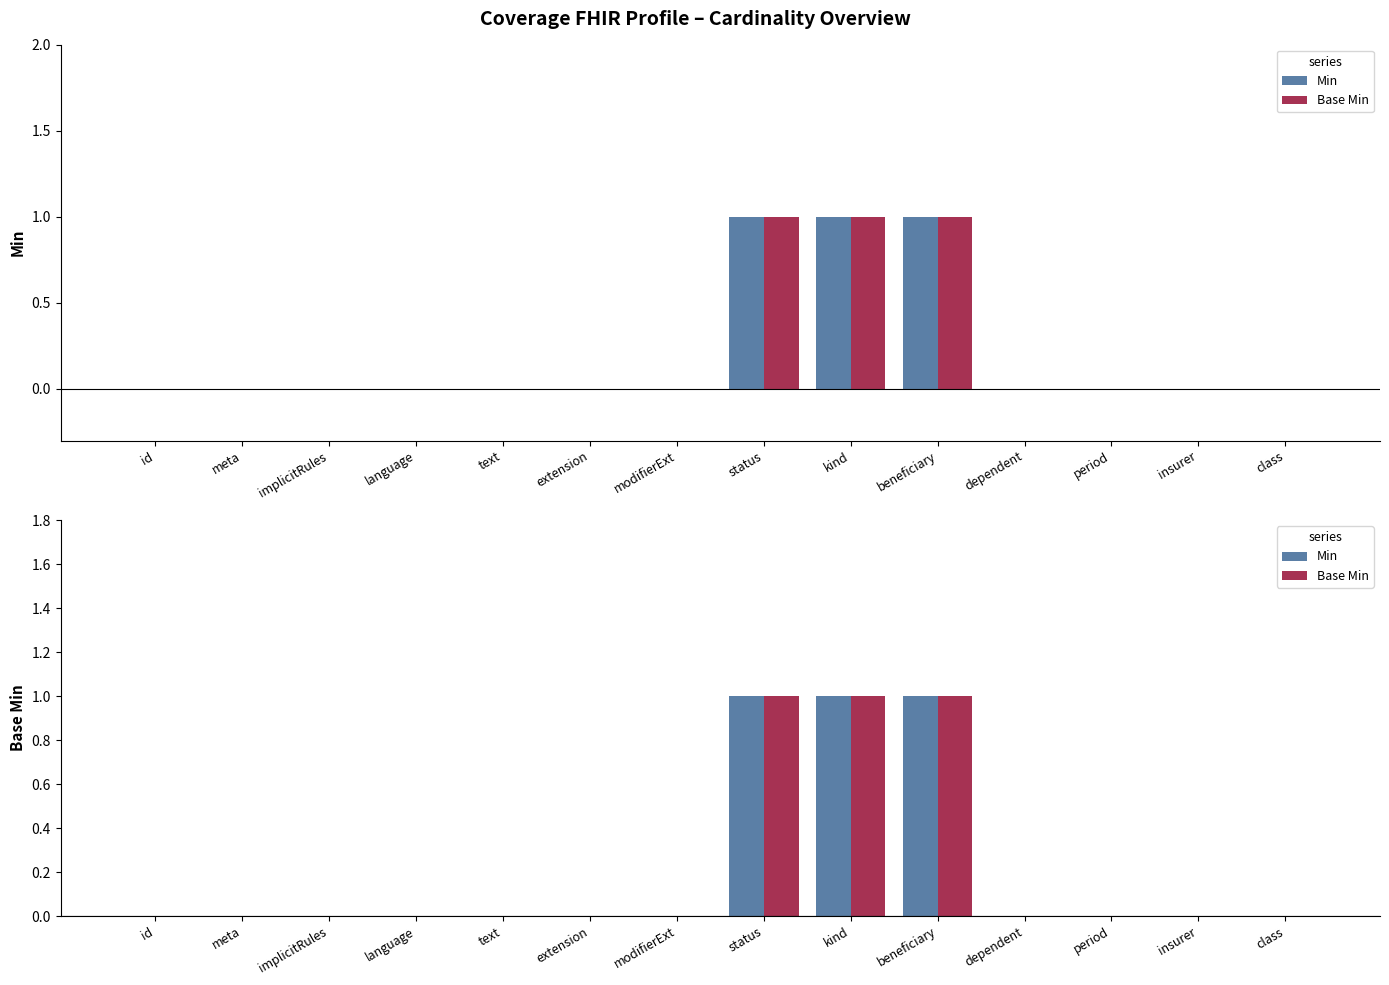

List the series in order of their peak value, lowest first.

Min, Base Min